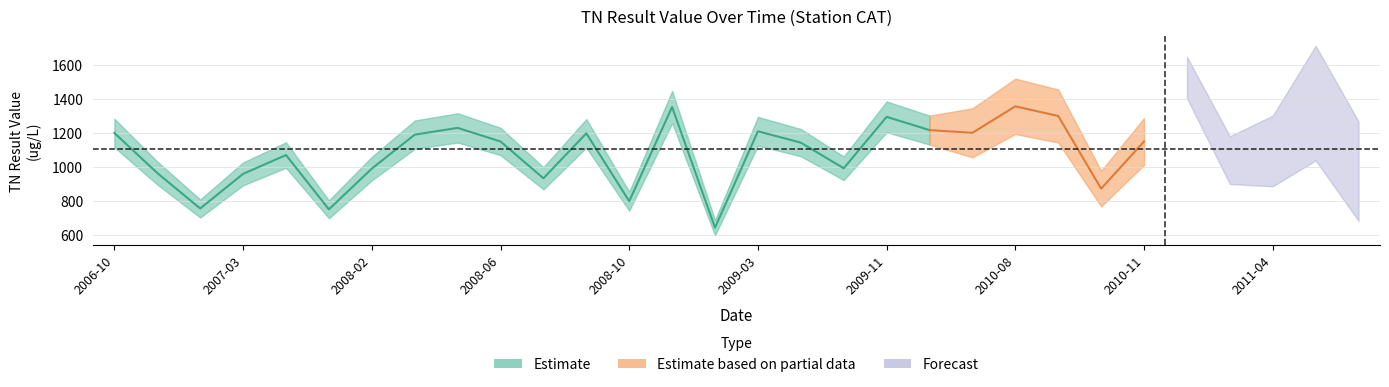

Does the chart have visible grid lines?

Yes